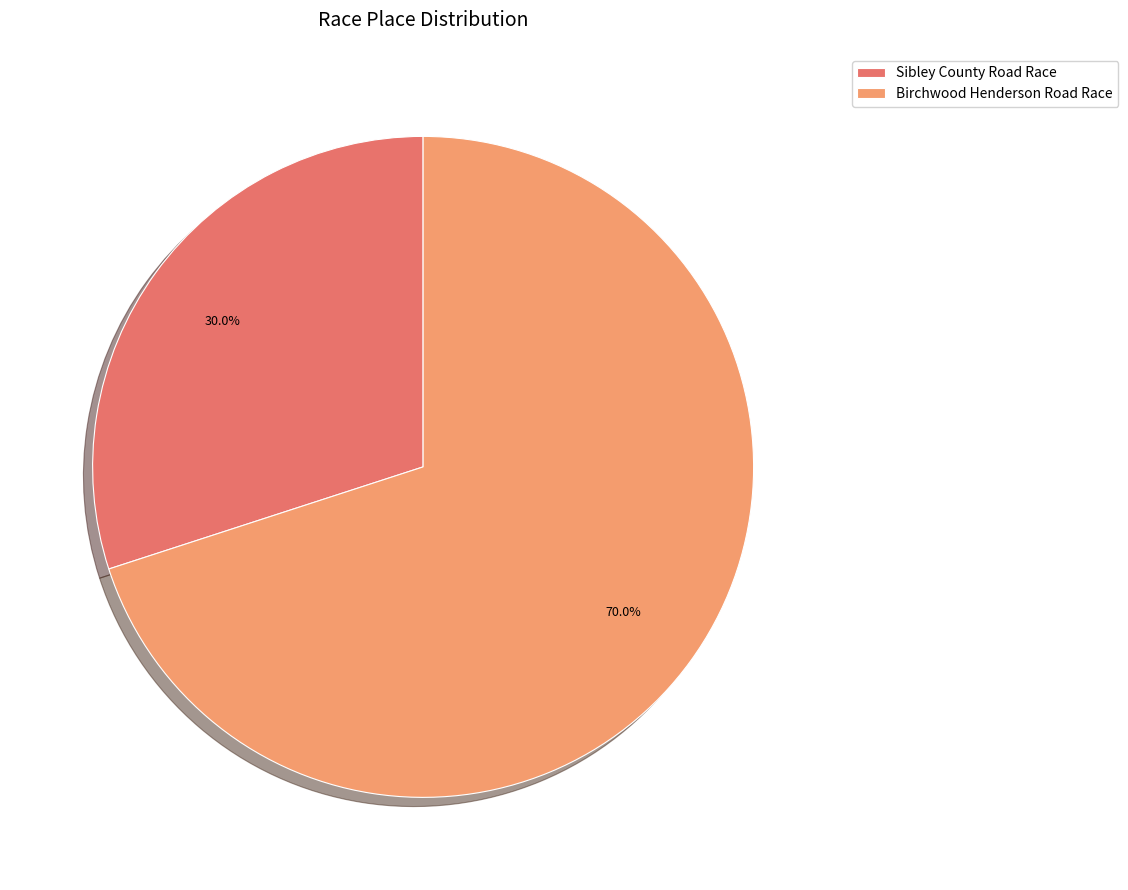

Between Birchwood Henderson Road Race and Sibley County Road Race, which is larger?

Birchwood Henderson Road Race